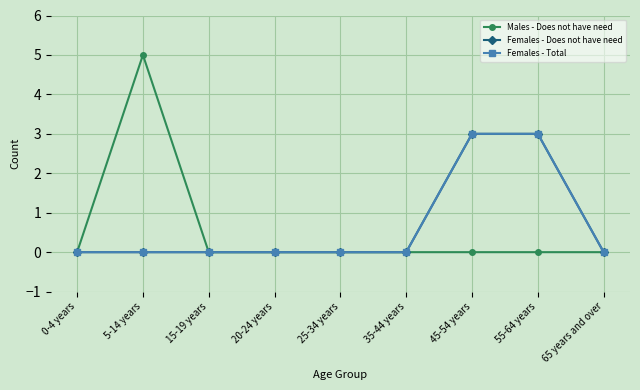

True or false: Females - Total and Females - Does not have need intersect in this chart.

False